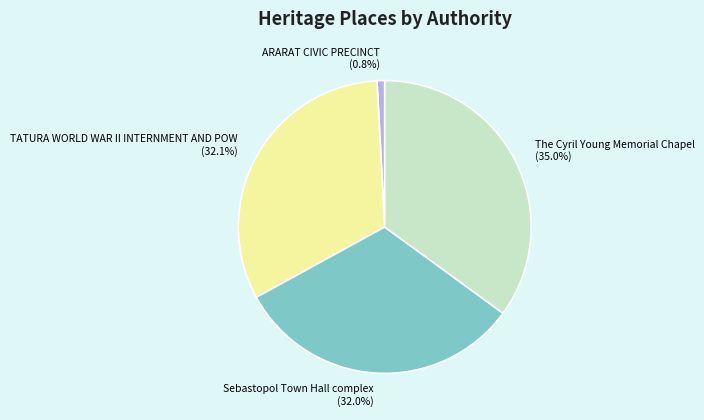

To the nearest percent, what portion does The Cyril Young Memorial Chapel represent?

35%